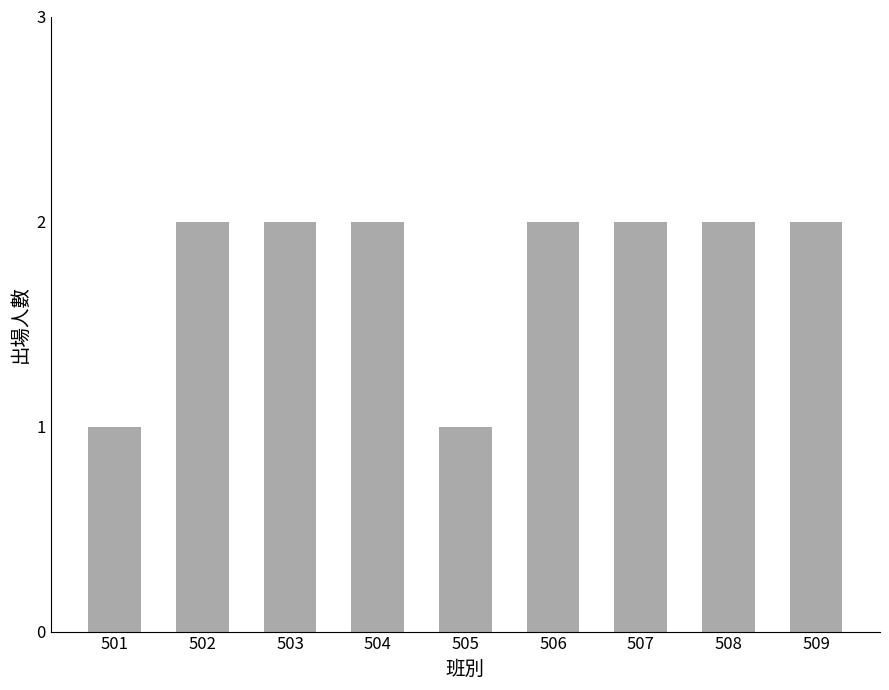

What is the sum of all values?

16